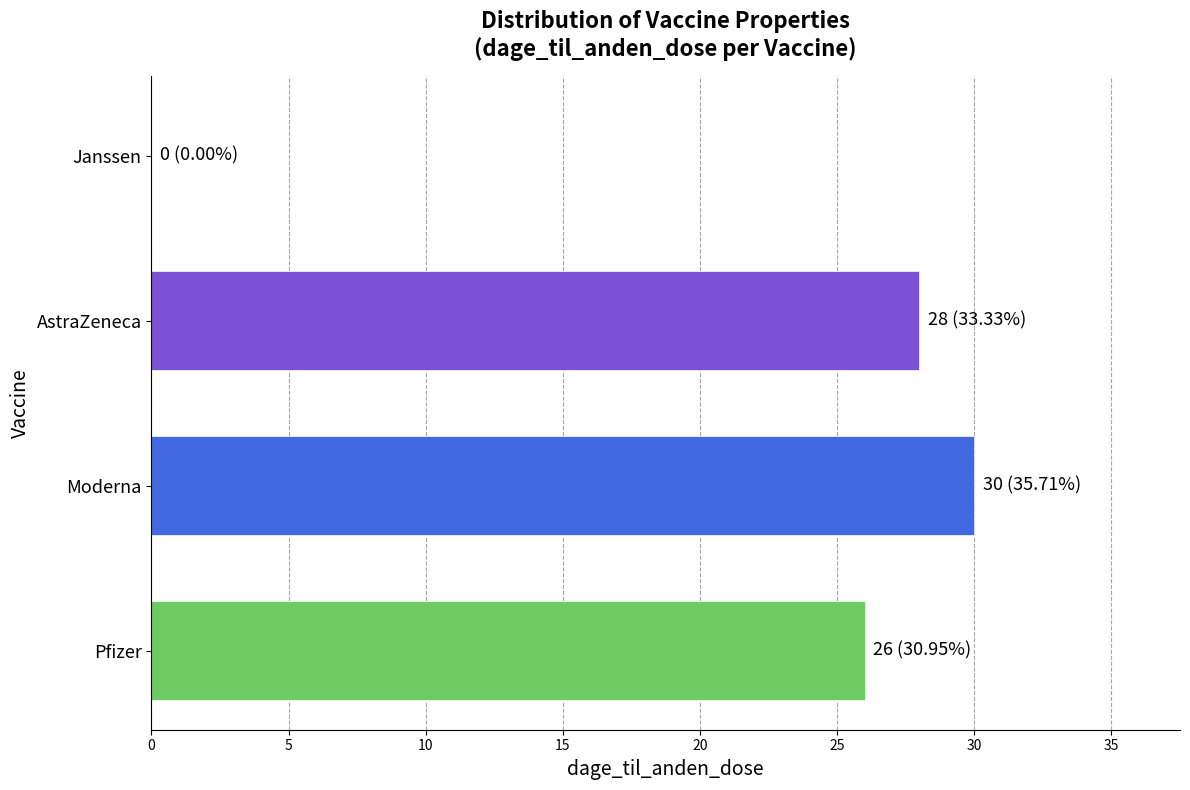

What is the maximum value shown in the chart?

30